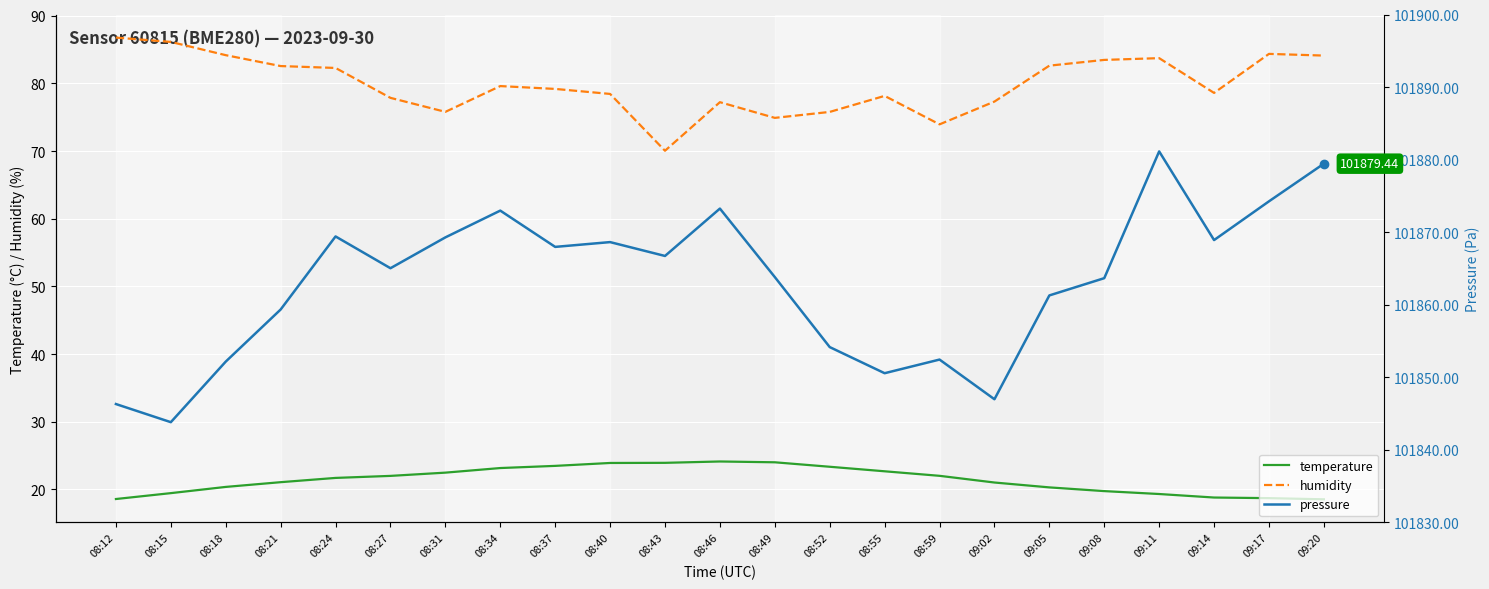

Rank the series by their maximum value, from highest to lowest.

pressure, humidity, temperature